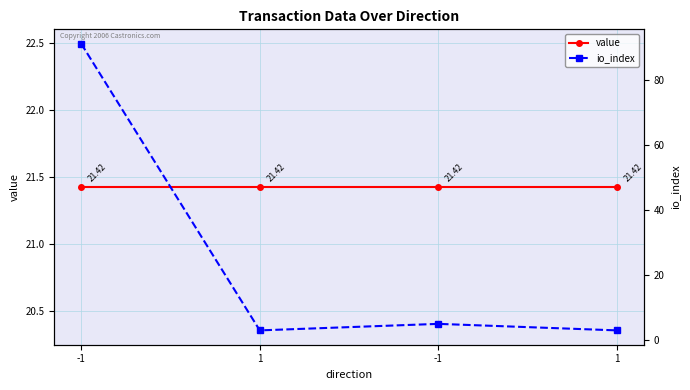

At how many categories does at least one series exceed 68?

1